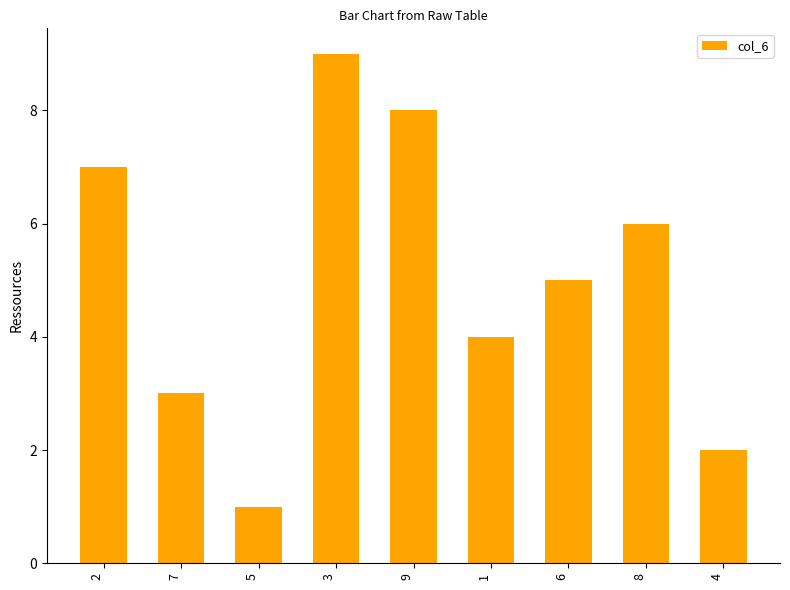

What is the greatest value displayed?

9